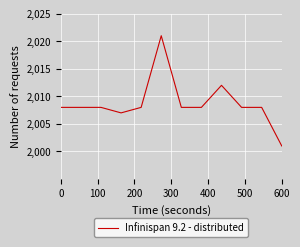

What is the difference between the maximum and minimum values?

20